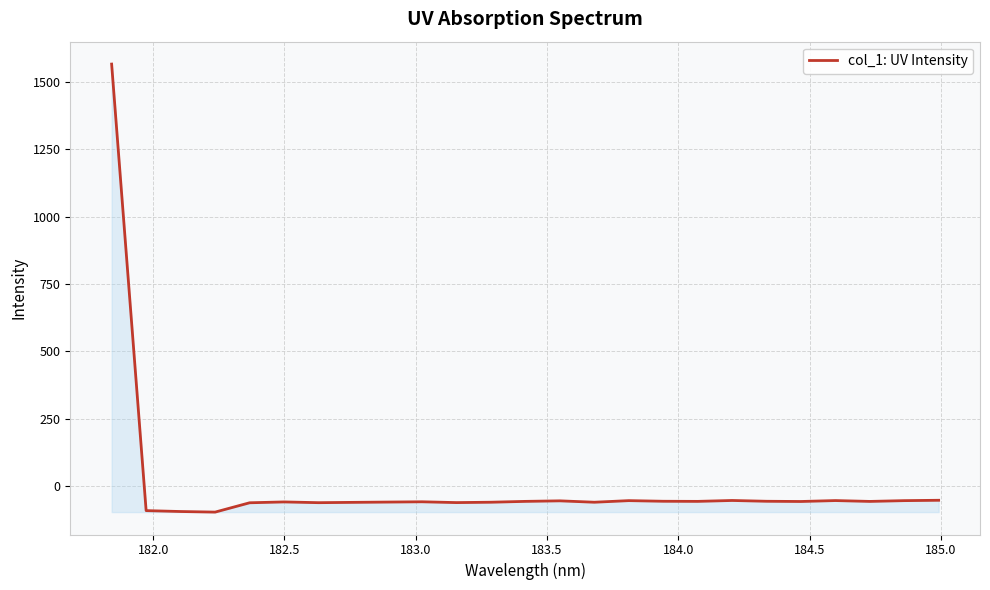

What is the difference between the maximum and minimum values?

1661.8